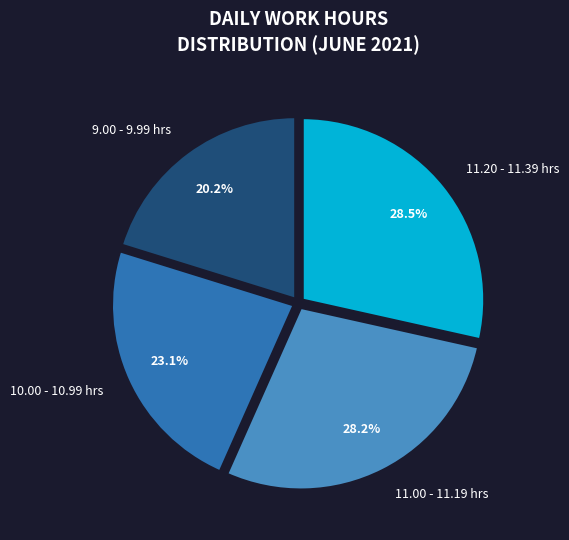

Does 9.00 - 9.99 hrs represent more than half of the total?

No